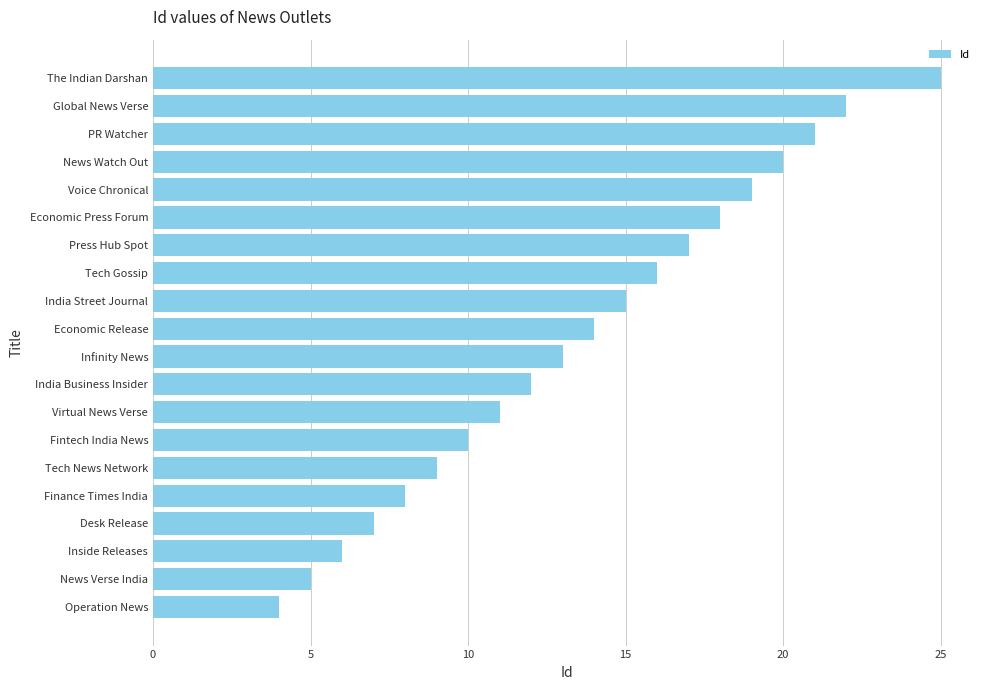

Between Voice Chronical and Finance Times India, which is larger?

Voice Chronical